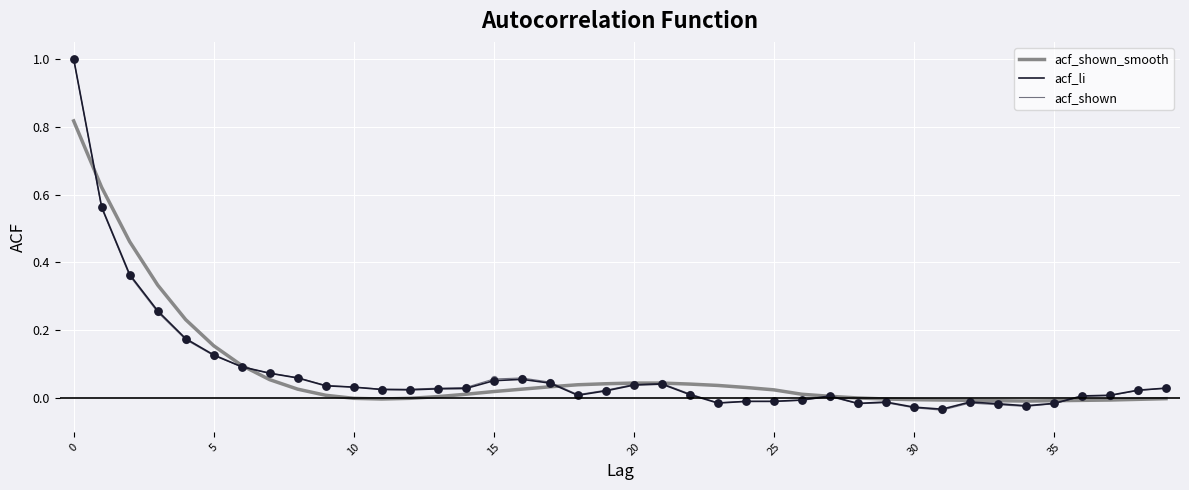

How many lines are shown in the chart?

3